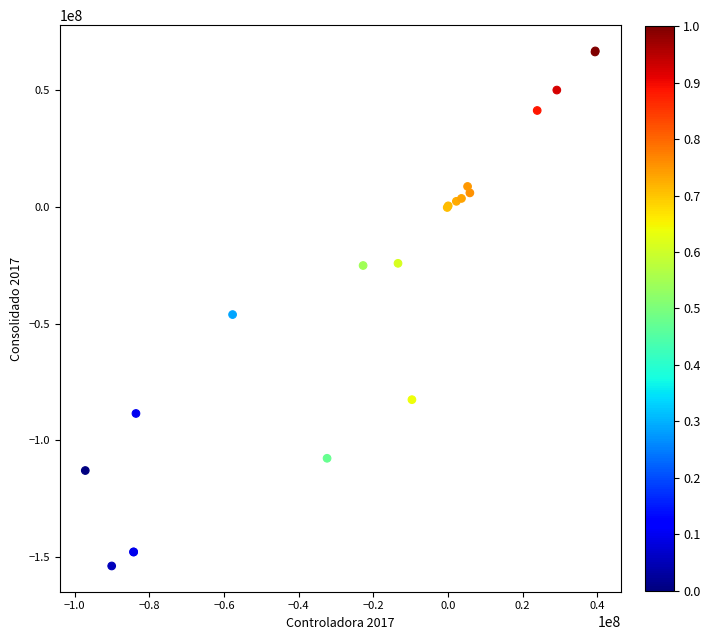

What Y value in the scatter plot is closest to -43476546?

-46095795.0